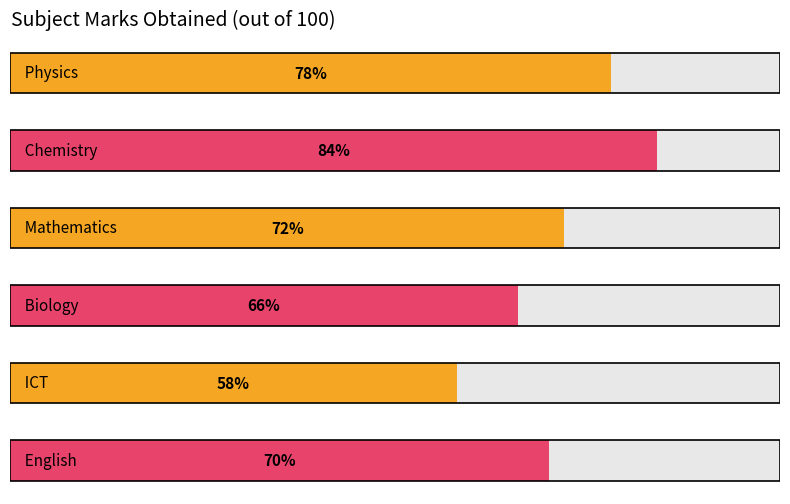

Which label corresponds to the largest value in the chart?

Chemistry